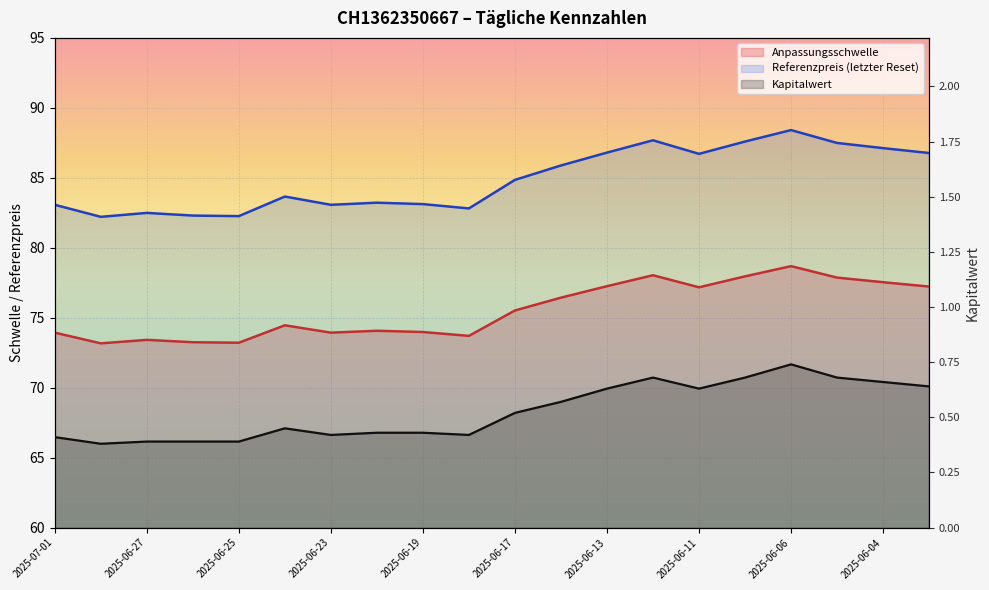

List the labels in order of Referenzpreis value, largest first.

2025-06-06, 2025-06-12, 2025-06-10, 2025-06-05, 2025-06-04, 2025-06-13, 2025-06-03, 2025-06-11, 2025-06-16, 2025-06-17, 2025-06-24, 2025-06-20, 2025-06-19, 2025-07-01, 2025-06-23, 2025-06-18, 2025-06-27, 2025-06-26, 2025-06-25, 2025-06-30